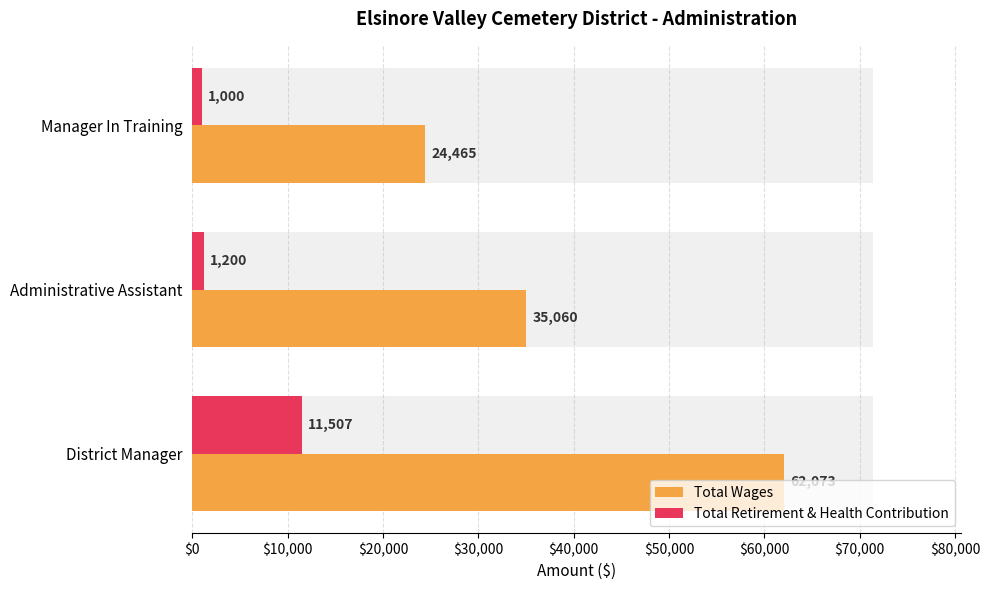

What is the difference between the maximum and minimum values in the Total Retirement & Health Contribution series?

10507